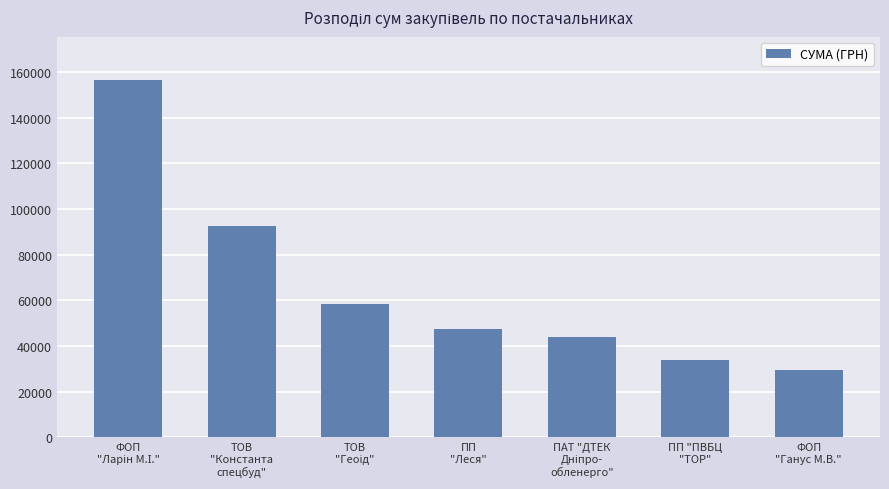

Where is the data nearest to the value 93138?

ТОВ
"Константа
спецбуд"